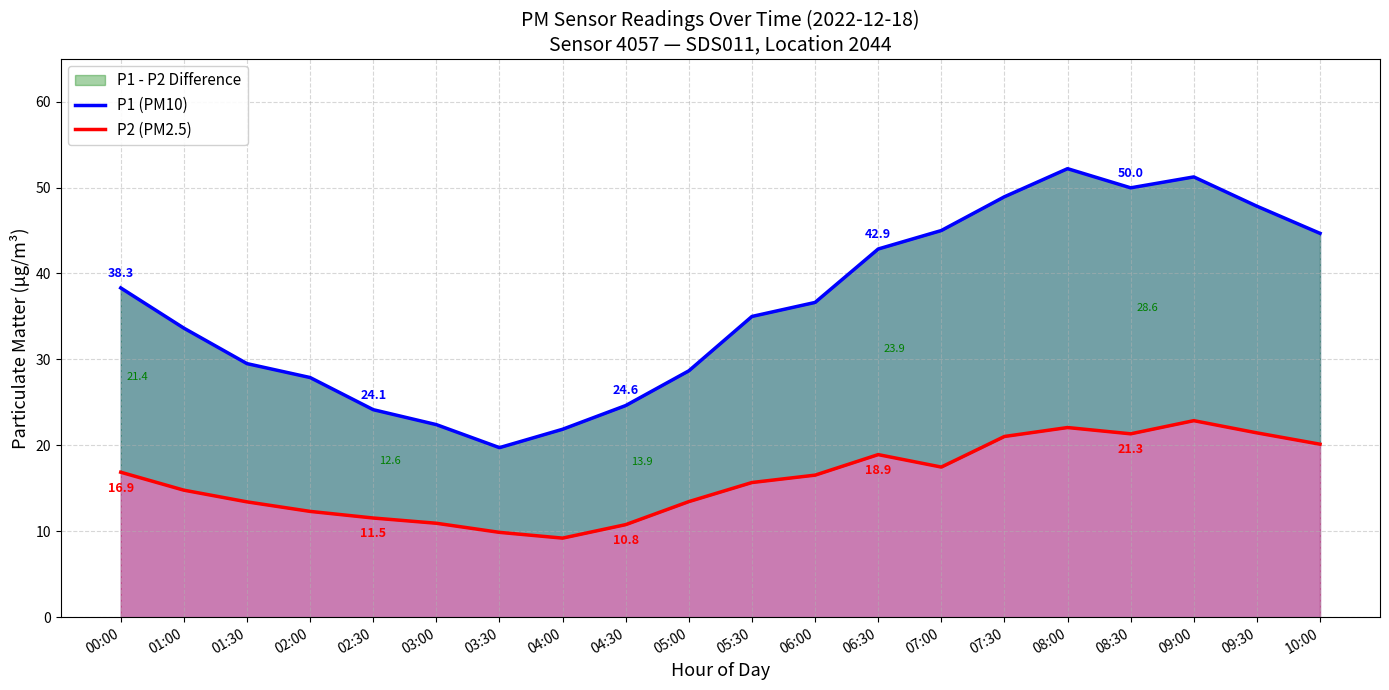

Rank the series at 08:30 from highest to lowest value.

P1 (PM10), P2 (PM2.5)